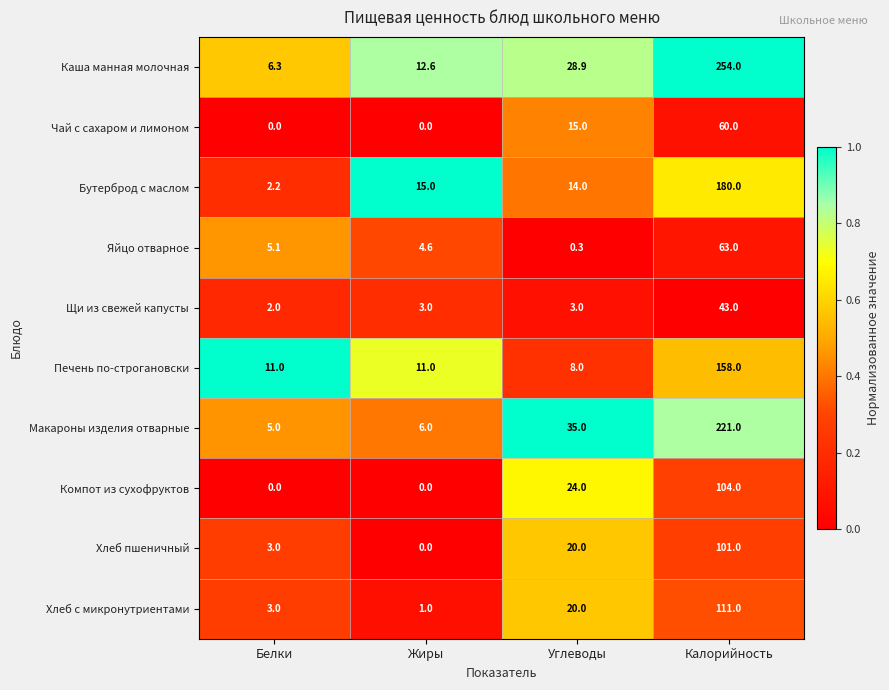

Which series has the largest total across all categories?

Каша манная молочная